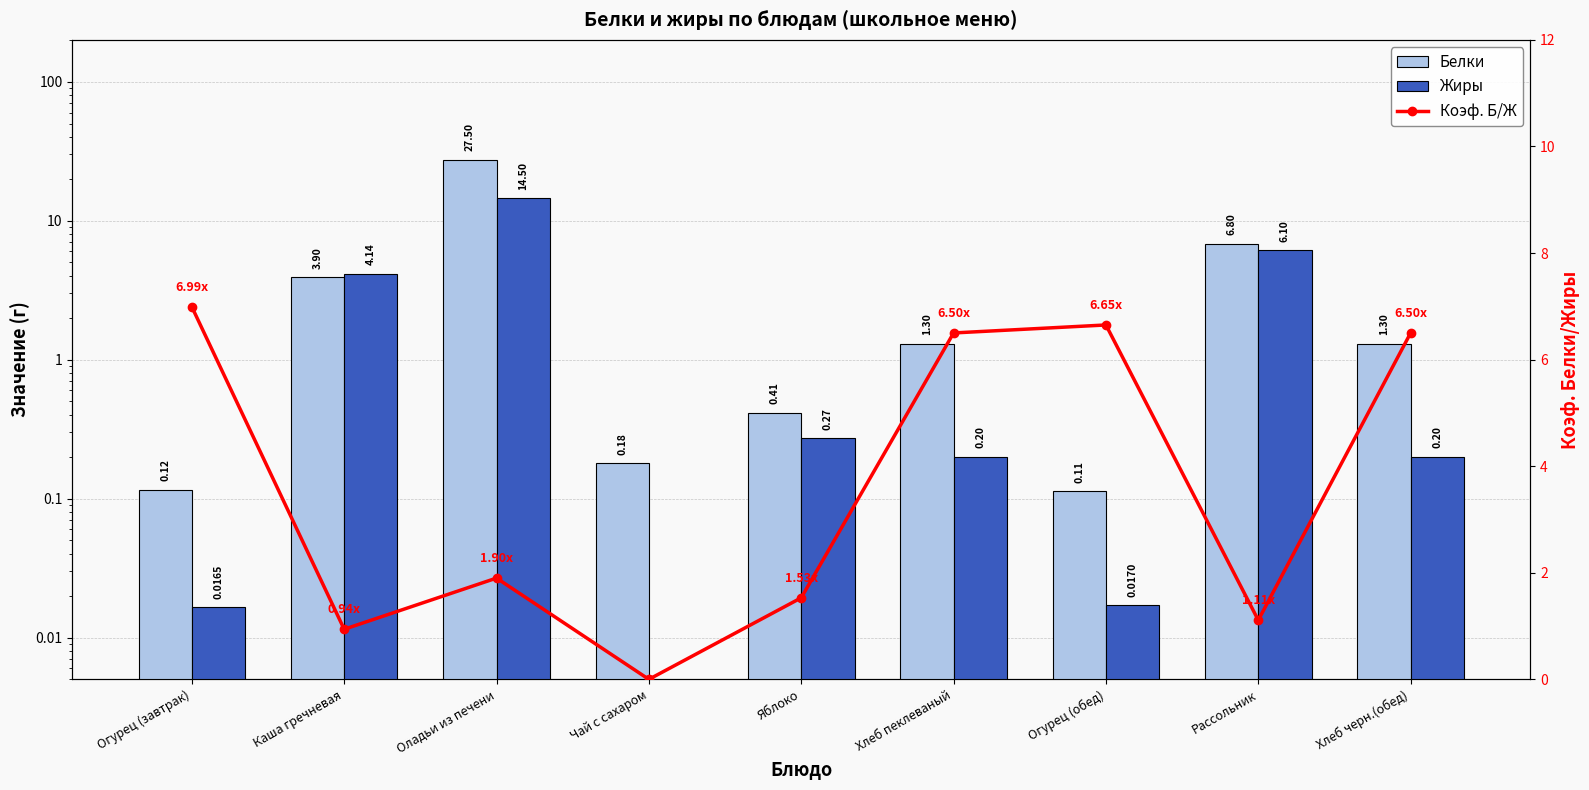

Reading left to right, transcribe all the data shown in this chart.

Белки: 0.1	3.9	27.5	0.2	0.4	1.3	0.1	6.8	1.3
Жиры: 0.0	4.1	14.5	0.0	0.3	0.2	0.0	6.1	0.2
Коэф. Б/Ж: 7.0	0.9	1.9	0.0	1.5	6.5	6.7	1.1	6.5